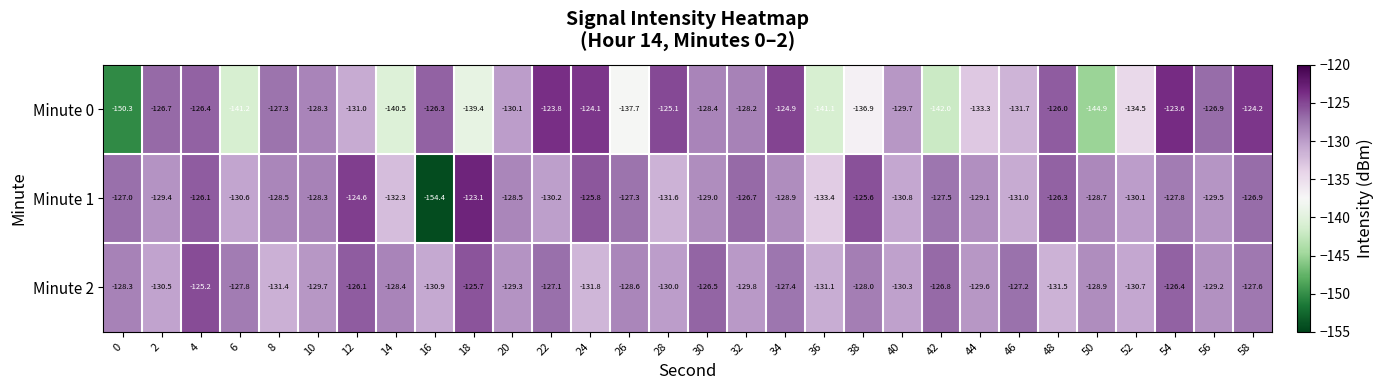

What is the greatest value displayed?

-123.1